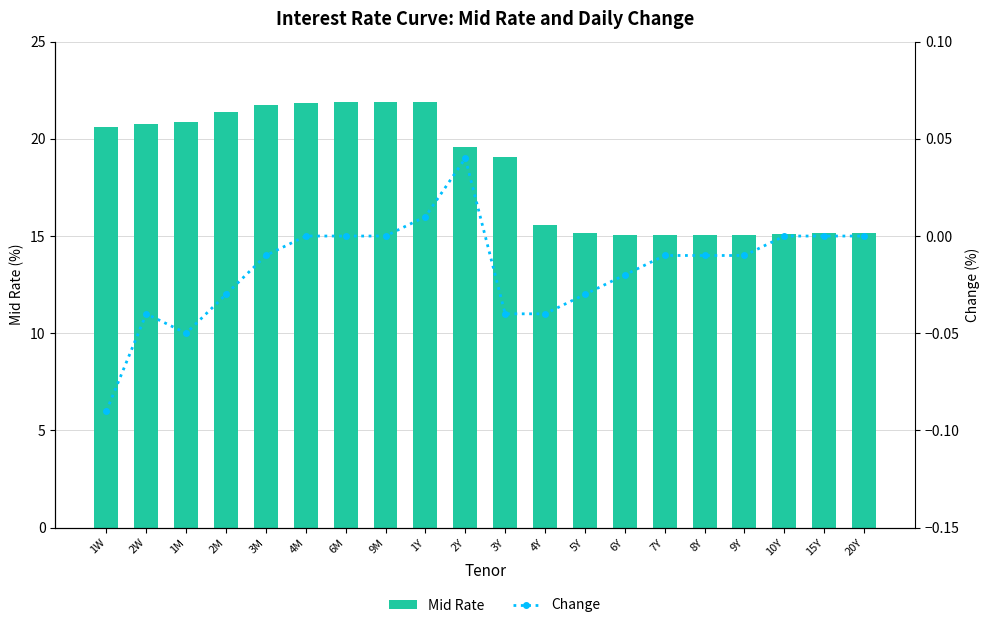

Reading left to right, extract all data points from this chart.

Mid Rate: 20.6	20.8	20.9	21.4	21.8	21.9	21.9	21.9	21.9	19.6	19.1	15.6	15.1	15.1	15.1	15.1	15.1	15.1	15.2	15.2
Change: -0.1	-0.0	-0.1	-0.0	-0.0	0.0	0.0	0.0	0.0	0.0	-0.0	-0.0	-0.0	-0.0	-0.0	-0.0	-0.0	0.0	0.0	0.0